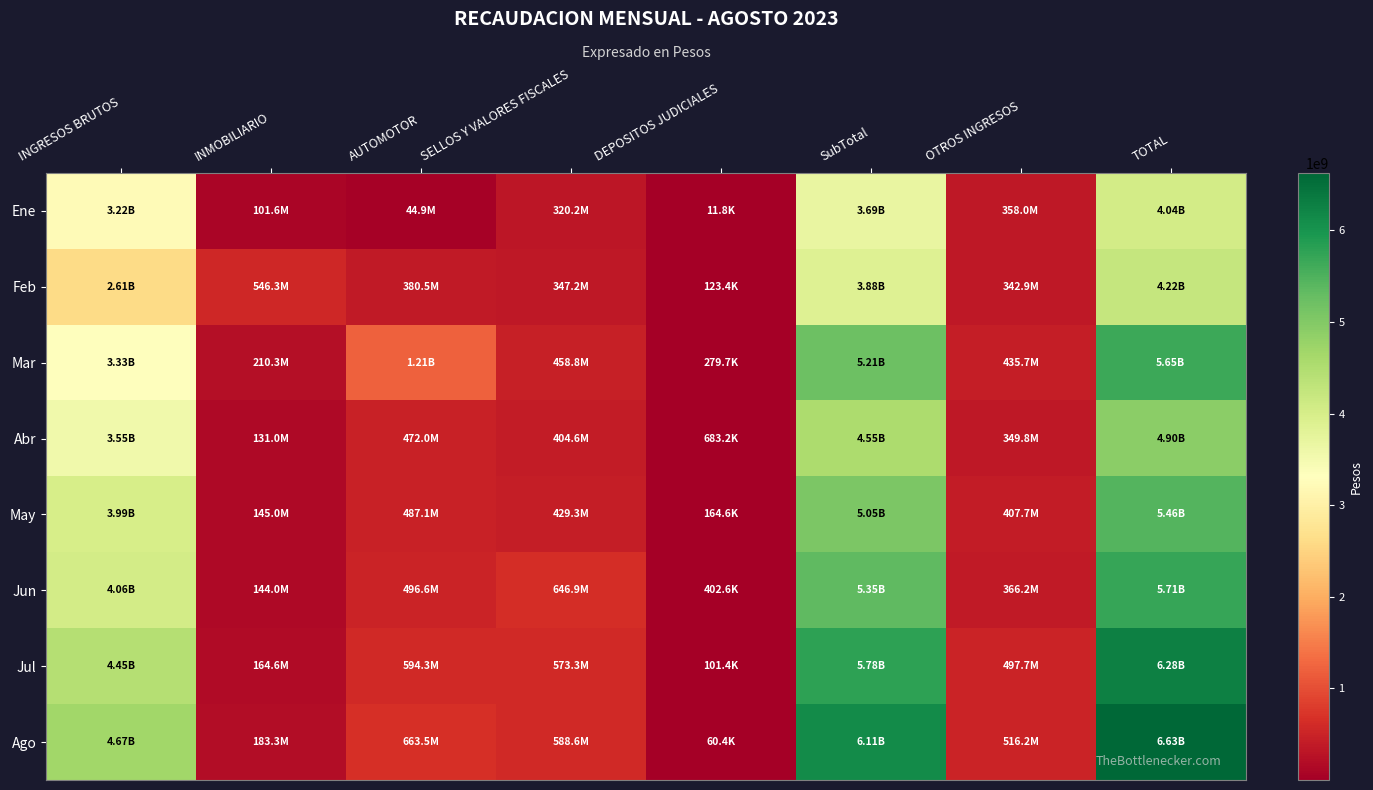

Reading left to right, list all the values displayed in this chart.

Ene: INGRESOS BRUTOS=3218867549.4	INMOBILIARIO=101565864.6	AUTOMOTOR=44893309.3	SELLOS Y VALORES FISCALES=320170253.9	DEPOSITOS JUDICIALES=11837.7	SubTotal=3685508815.0	OTROS INGRESOS=357953055.7	TOTAL=4043461870.7
Feb: INGRESOS BRUTOS=2607169501.7	INMOBILIARIO=546314251.1	AUTOMOTOR=380523343.8	SELLOS Y VALORES FISCALES=347187486.2	DEPOSITOS JUDICIALES=123394.9	SubTotal=3881317977.7	OTROS INGRESOS=342873387.9	TOTAL=4224191365.5
Mar: INGRESOS BRUTOS=3328780516.7	INMOBILIARIO=210281857.9	AUTOMOTOR=1214020184.5	SELLOS Y VALORES FISCALES=458818512.8	DEPOSITOS JUDICIALES=279716.5	SubTotal=5212180788.2	OTROS INGRESOS=435688275.8	TOTAL=5647869064.0
Abr: INGRESOS BRUTOS=3545978855.5	INMOBILIARIO=130956015.3	AUTOMOTOR=472037241.2	SELLOS Y VALORES FISCALES=404629995.8	DEPOSITOS JUDICIALES=683226.5	SubTotal=4554285334.4	OTROS INGRESOS=349765594.4	TOTAL=4904050928.7
May: INGRESOS BRUTOS=3987204362.1	INMOBILIARIO=144958615.6	AUTOMOTOR=487144759.4	SELLOS Y VALORES FISCALES=429326572.4	DEPOSITOS JUDICIALES=164584.7	SubTotal=5048798894.2	OTROS INGRESOS=407744501.2	TOTAL=5456543395.4
Jun: INGRESOS BRUTOS=4059524349.0	INMOBILIARIO=143952454.5	AUTOMOTOR=496556394.3	SELLOS Y VALORES FISCALES=646894667.5	DEPOSITOS JUDICIALES=402580.4	SubTotal=5347330445.6	OTROS INGRESOS=366155206.8	TOTAL=5713485652.3
Jul: INGRESOS BRUTOS=4450116977.9	INMOBILIARIO=164600396.7	AUTOMOTOR=594311351.1	SELLOS Y VALORES FISCALES=573300620.8	DEPOSITOS JUDICIALES=101433.7	SubTotal=5782430780.2	OTROS INGRESOS=497743254.7	TOTAL=6280174034.9
Ago: INGRESOS BRUTOS=4673412849.4	INMOBILIARIO=183259023.1	AUTOMOTOR=663498857.9	SELLOS Y VALORES FISCALES=588625838.5	DEPOSITOS JUDICIALES=60396.0	SubTotal=6108856964.8	OTROS INGRESOS=516186872.5	TOTAL=6625043837.3